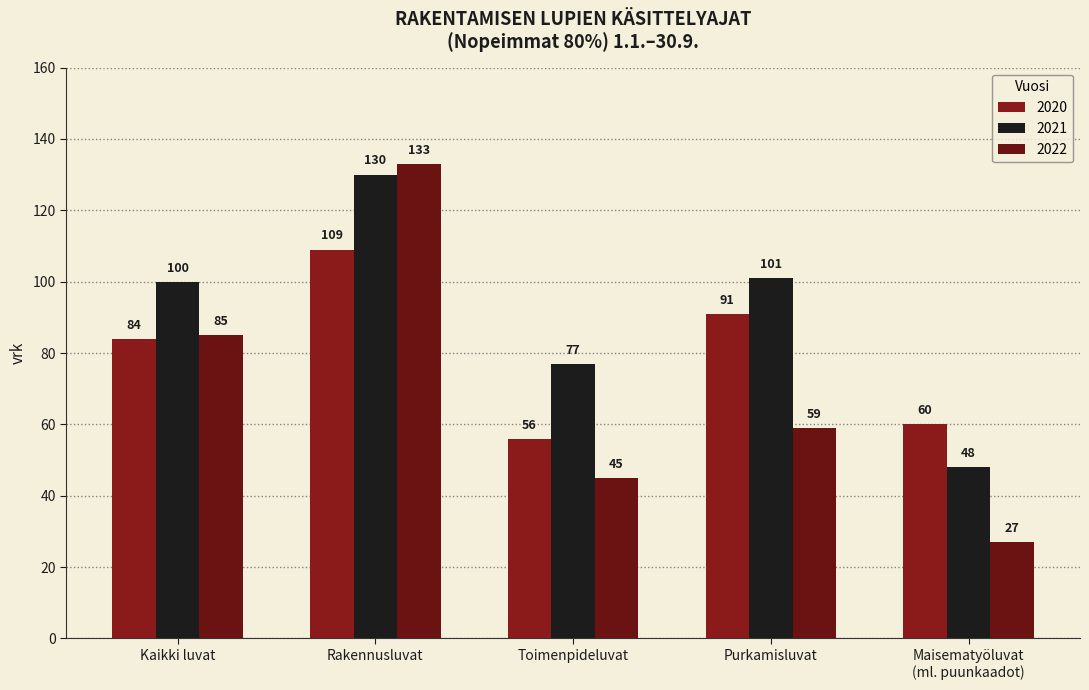

At Purkamisluvat, list the series in order from largest to smallest.

2021, 2020, 2022